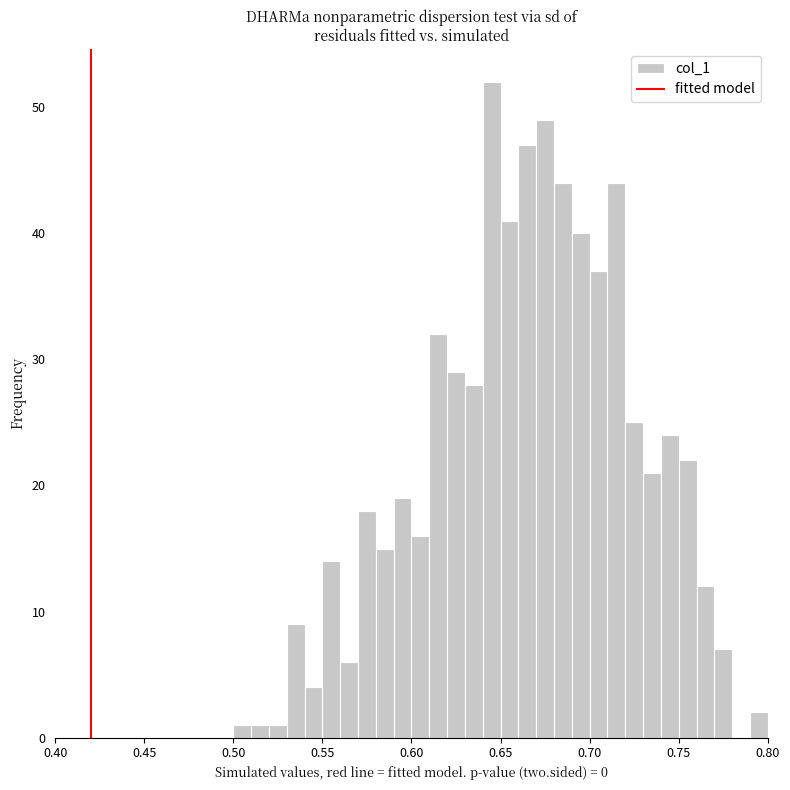

Around what value on the x-axis is the tallest bar? Give the approximate position of its centre, as read against the axis.

0.645